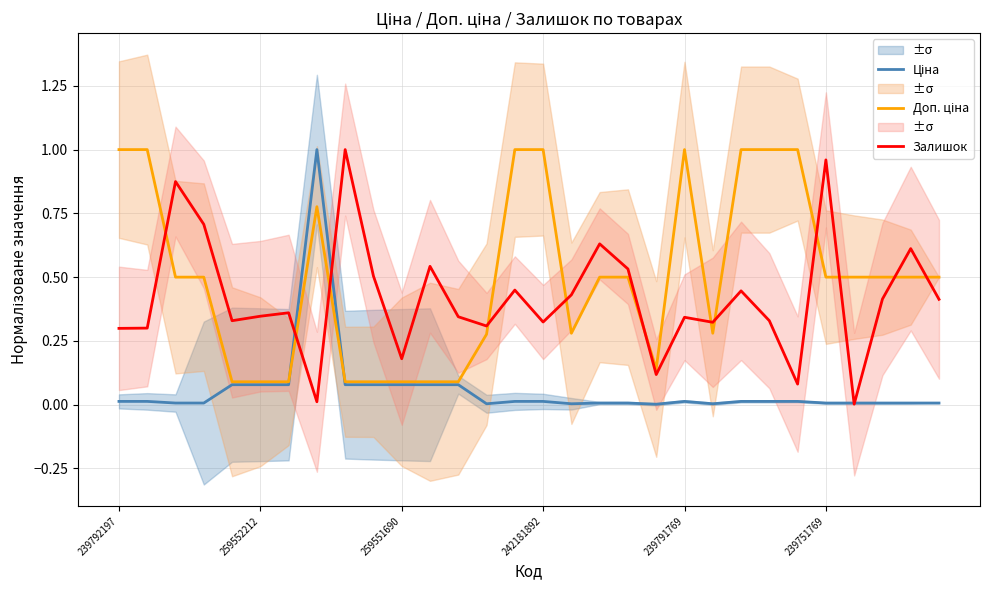

Which series ends up on top after the final intersection of Доп. ціна and Залишок?

Доп. ціна